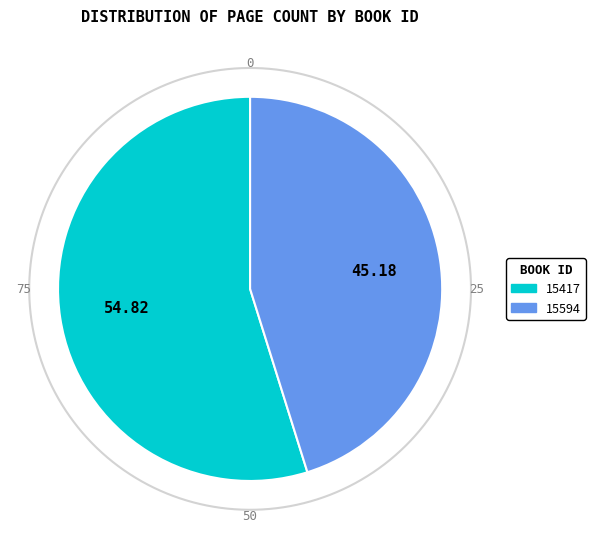

Is it true that 15417 is 43% of the pie?

False